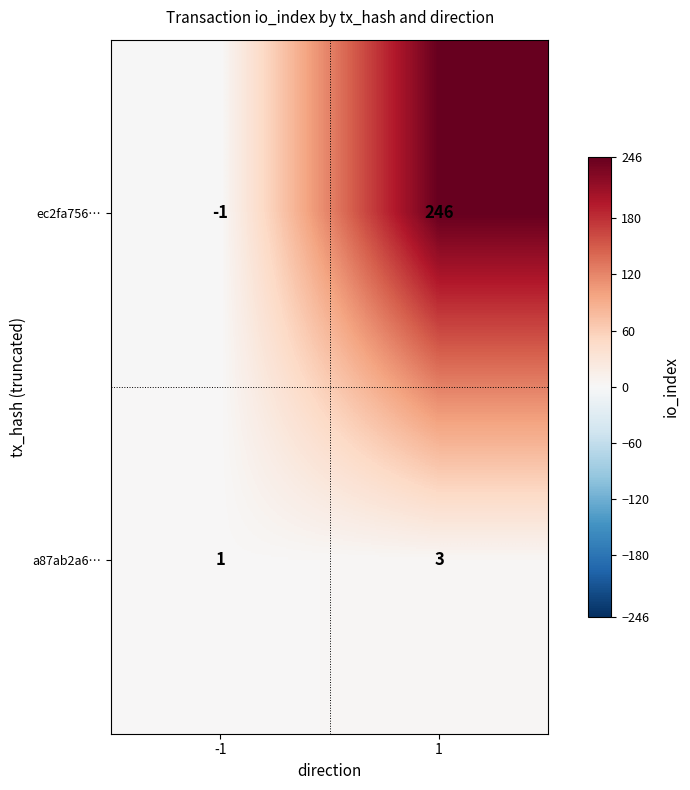

At which category is the sum across all series the highest?

1